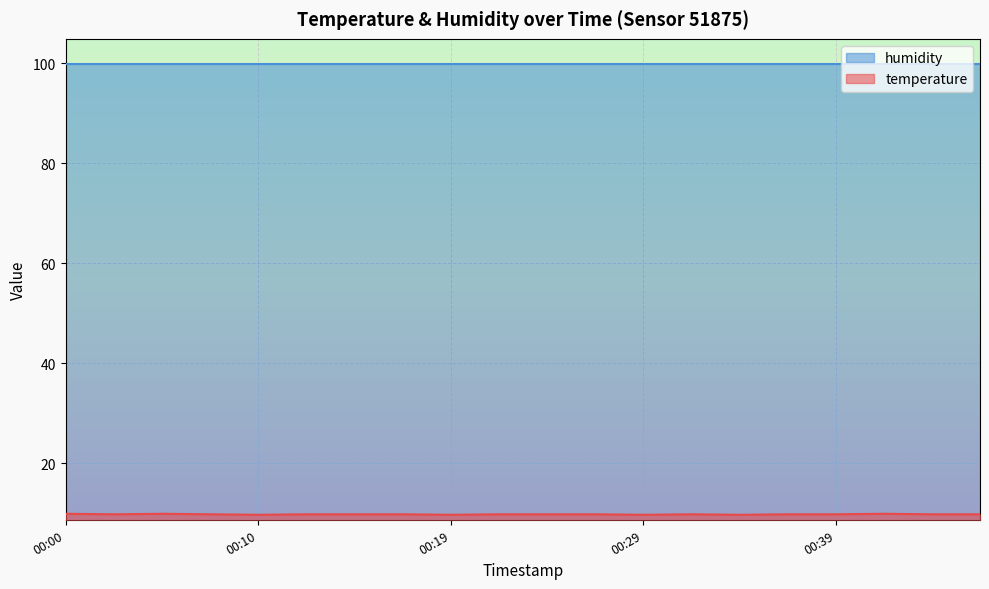

List the labels in order of value, largest first.

00:00, 00:05, 00:41, 00:02, 00:07, 00:12, 00:14, 00:17, 00:22, 00:24, 00:27, 00:32, 00:36, 00:39, 00:44, 00:46, 00:10, 00:19, 00:29, 00:34